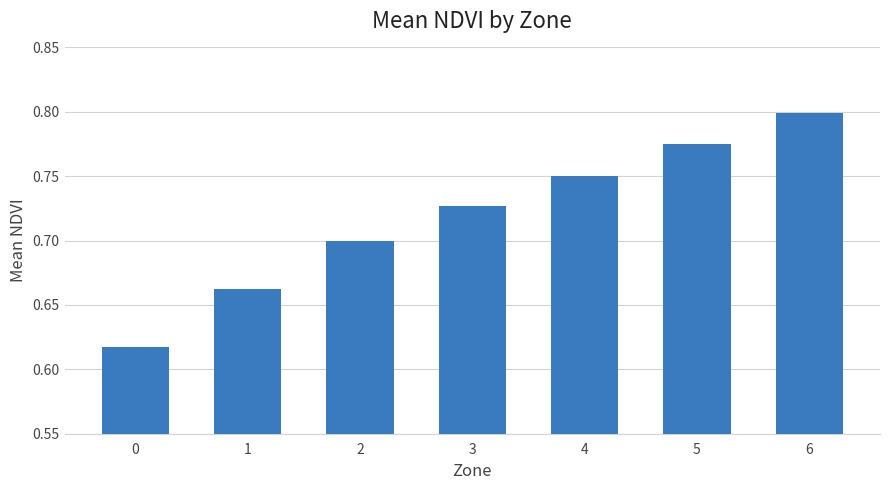

Rank the categories by value from highest to lowest.

6, 5, 4, 3, 2, 1, 0